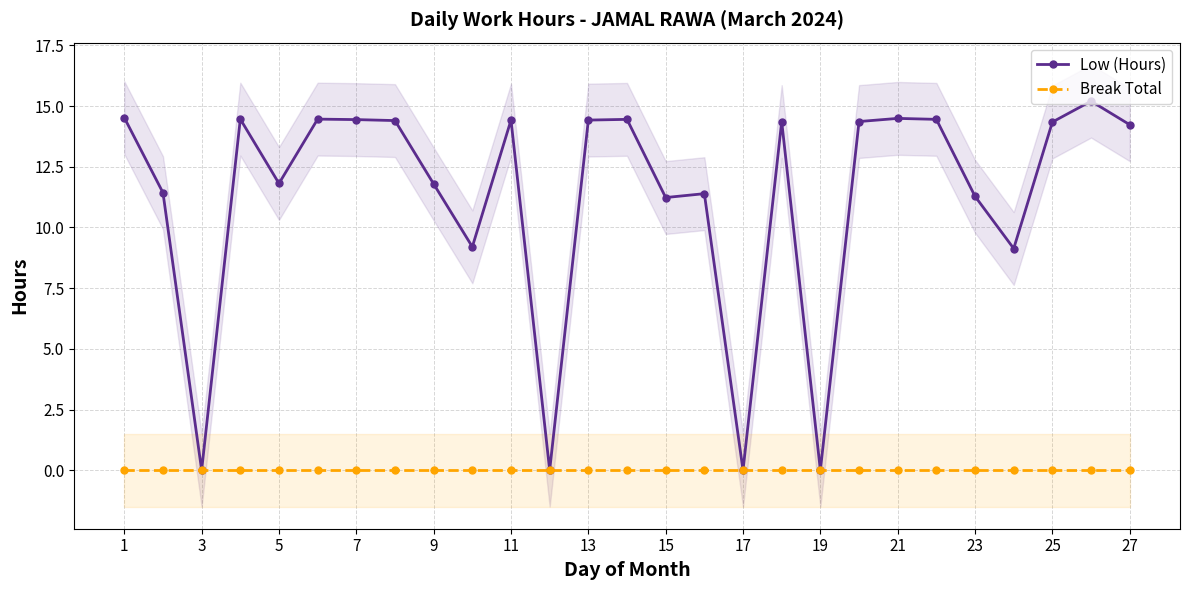

List the series in order of their overall mean, lowest first.

Break Total, Low (Hours)